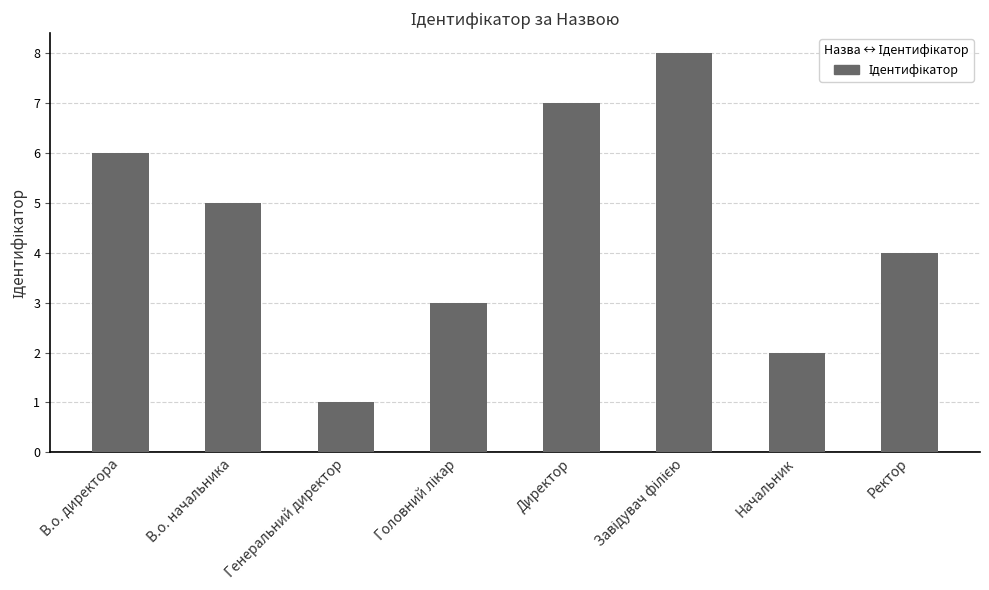

Reading left to right, extract all data points from this chart.

6	5	1	3	7	8	2	4